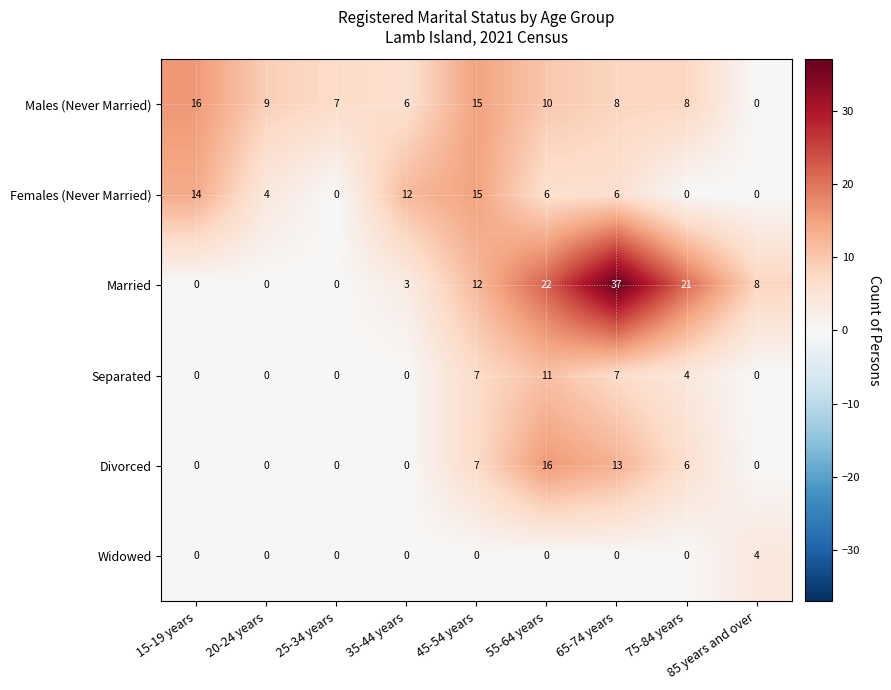

What is the difference between the Married values at 55-64 years and 65-74 years?

15